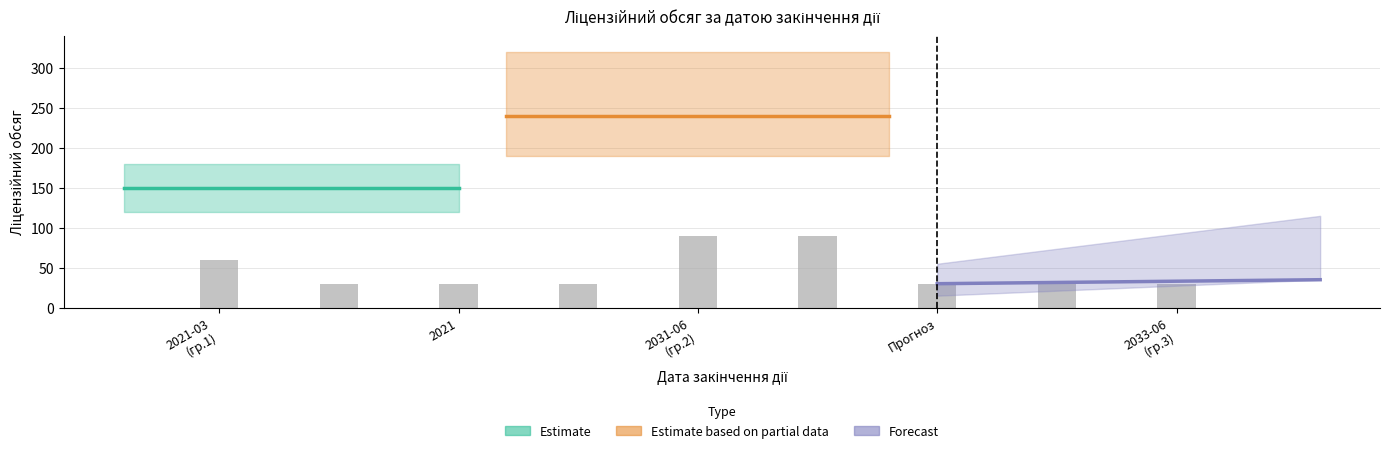

What is the difference between the second highest and second lowest values?

60